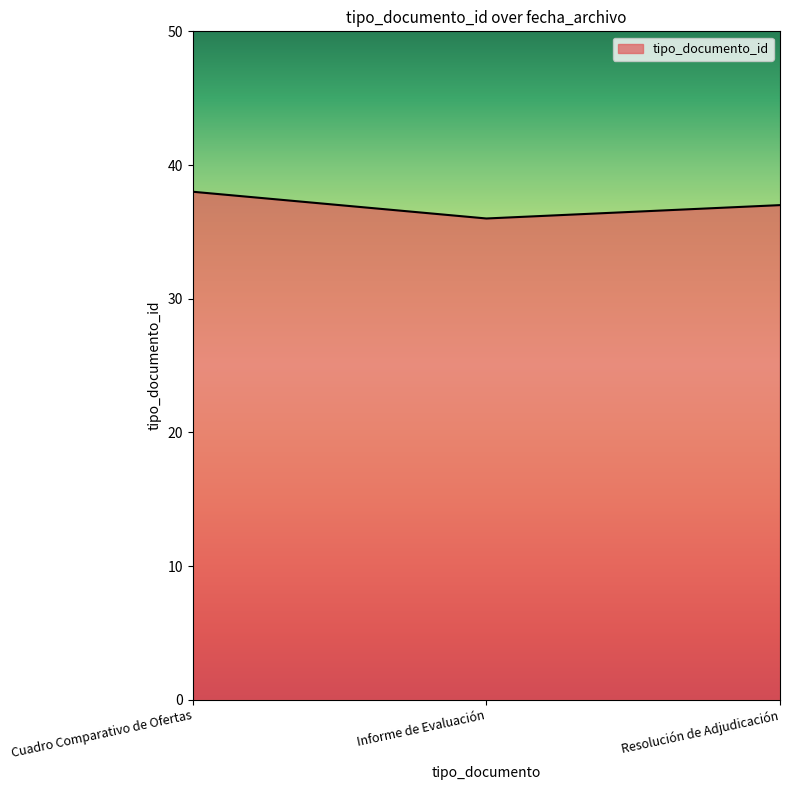

Reading left to right, transcribe all the data shown in this chart.

38	36	37